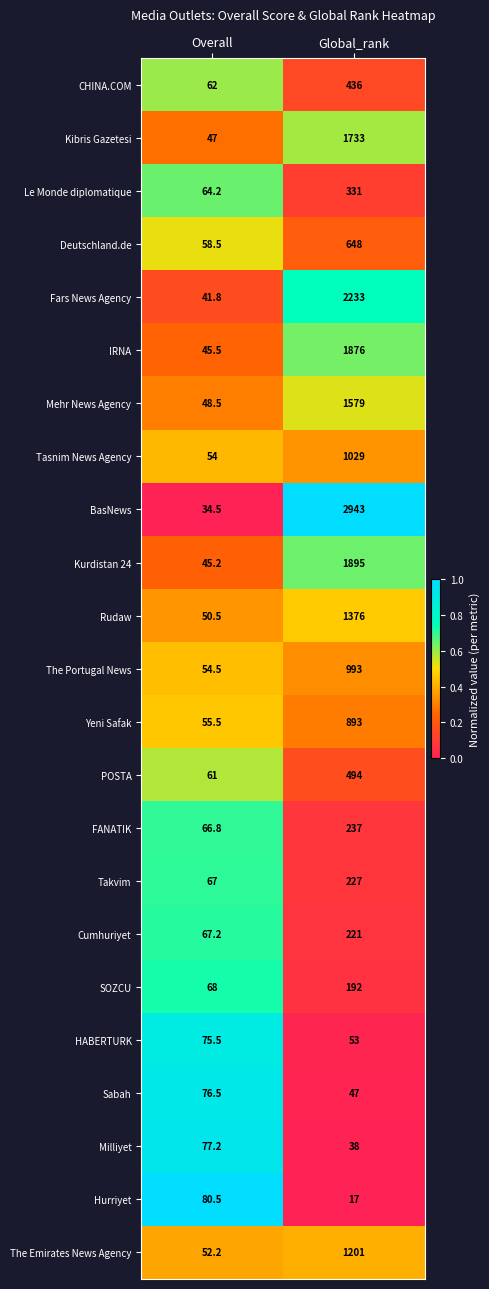

Where is Tasnim News Agency nearest to the value 541?

Overall